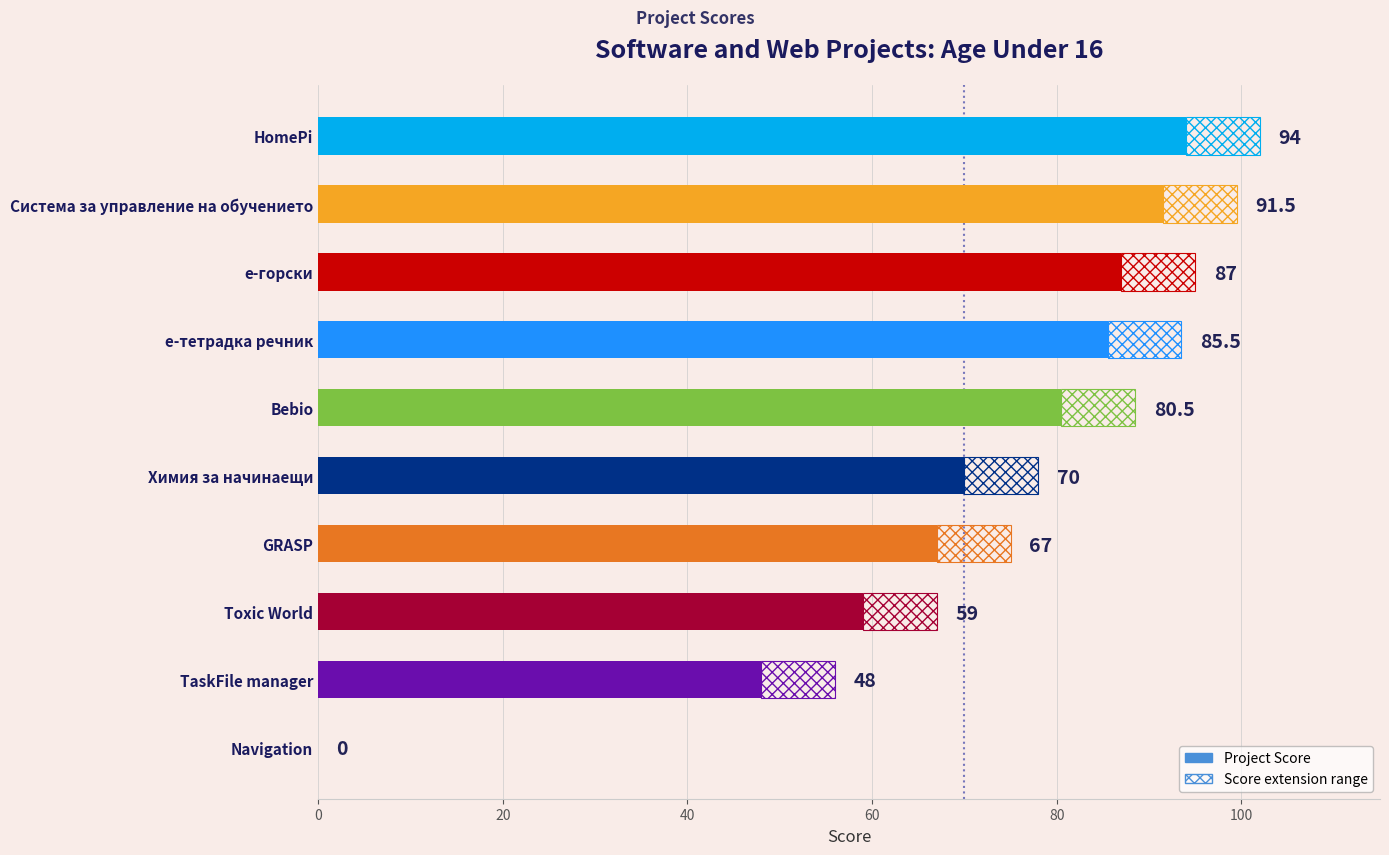

True or false: the data shows 78.9 at TaskFile manager.

False